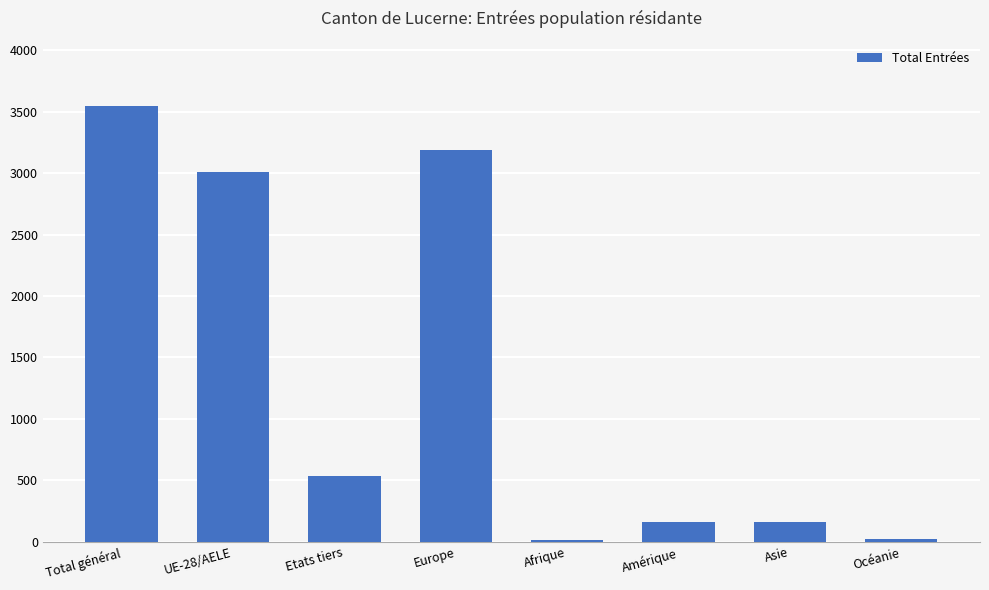

What is the maximum value shown in the chart?

3545